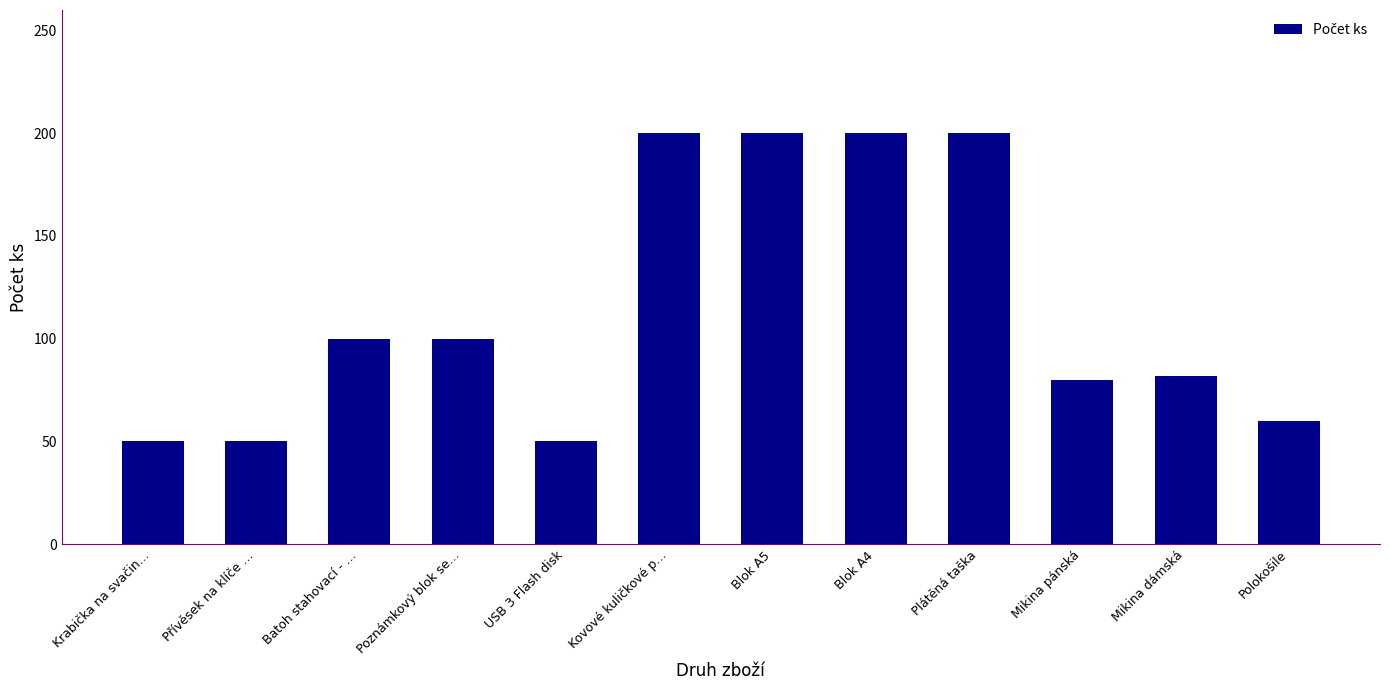

What is the greatest value displayed?

200